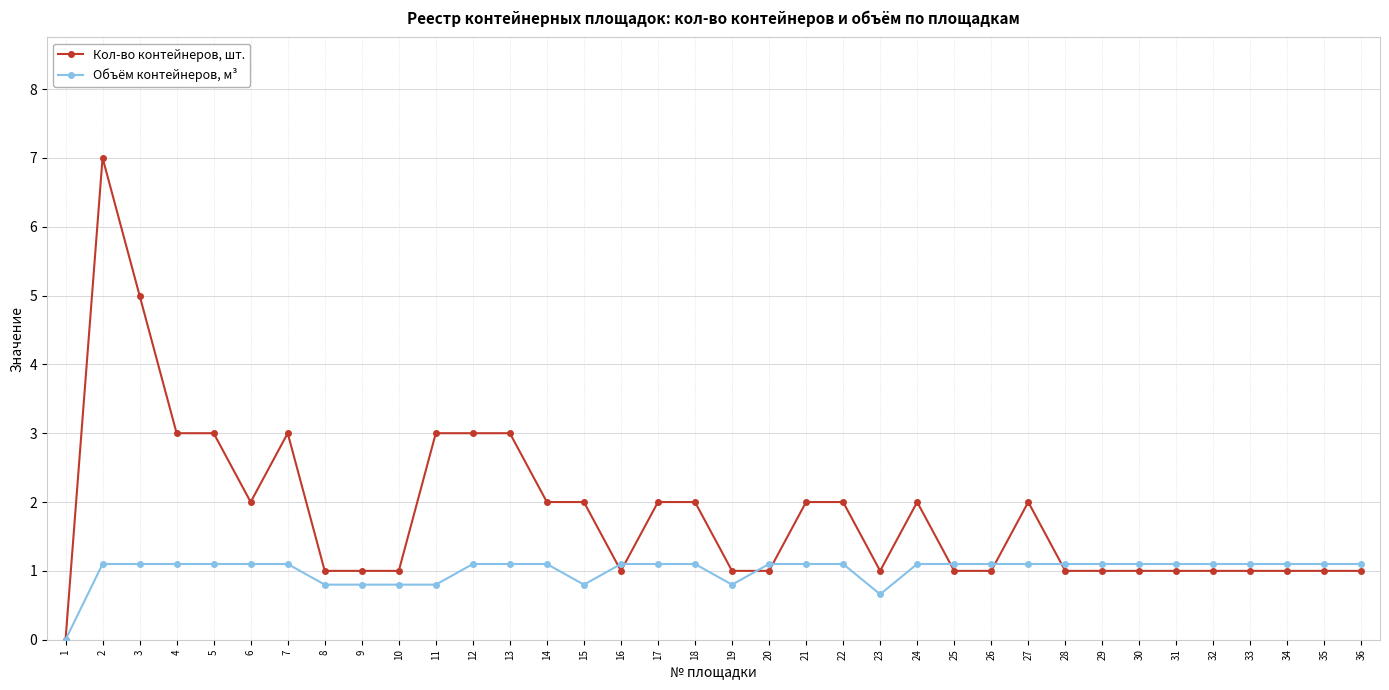

Which series has the largest range (max minus min)?

Кол-во контейнеров, шт.